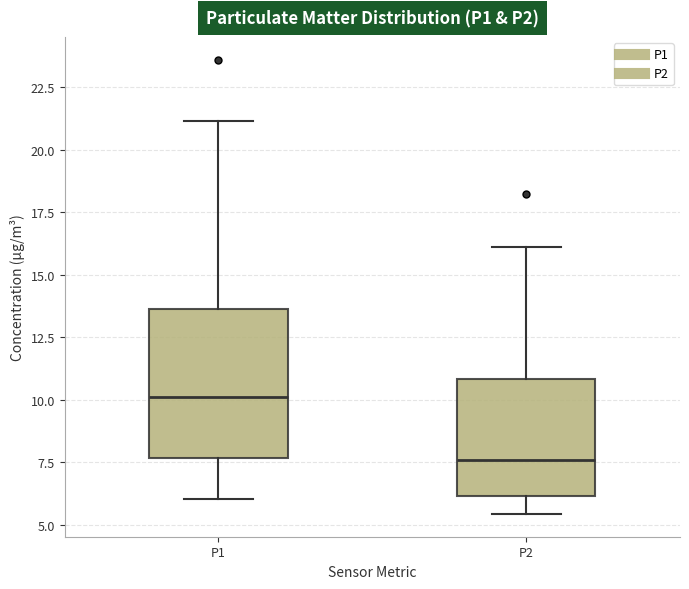

Which box is the tallest, from its lower edge to its upper edge?

P1